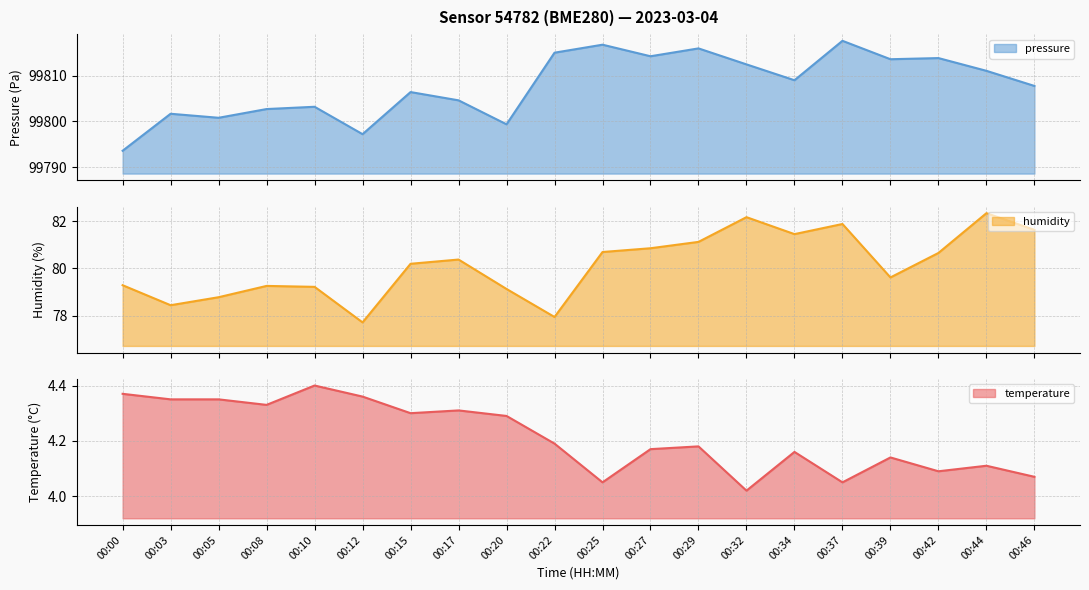

True or false: temperature and pressure_norm cross at least once.

False